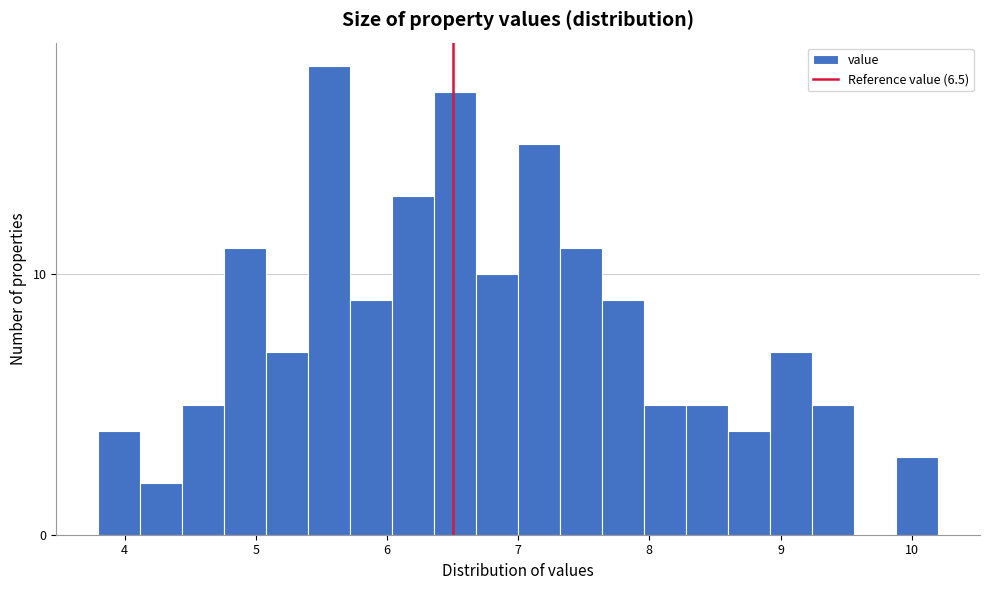

Around what value on the x-axis is the tallest bar? Give the approximate position of its centre, as read against the axis.

5.6